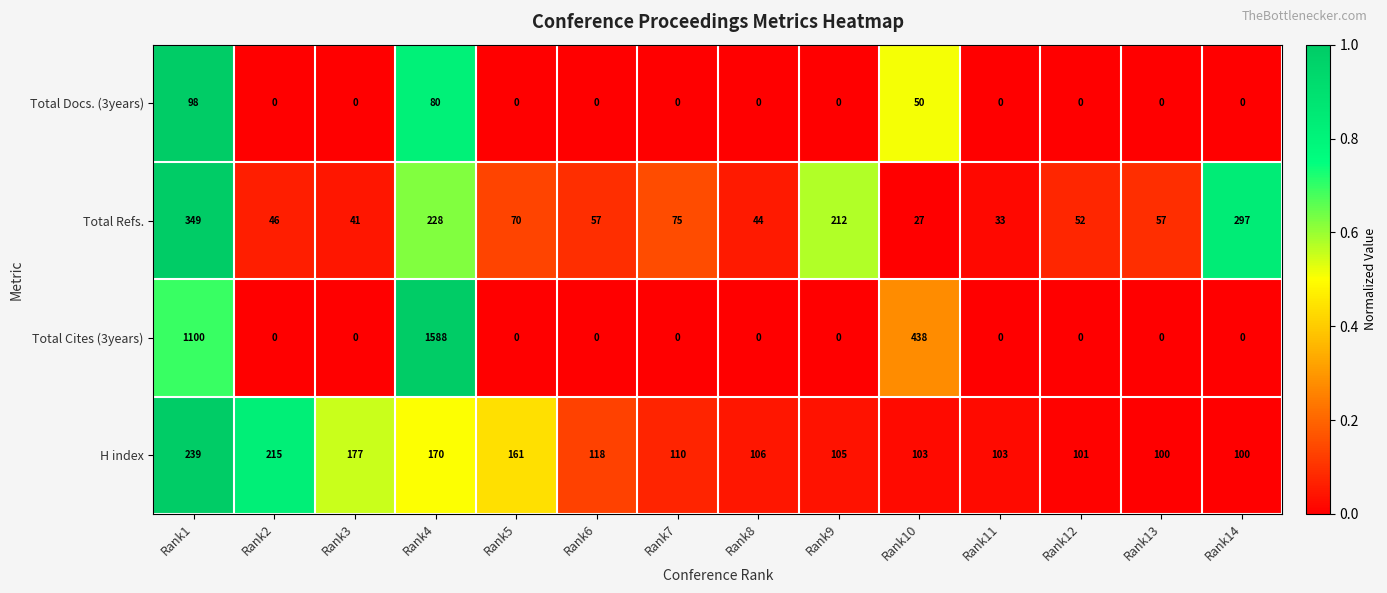

At which category is the sum across all series the highest?

Rank4